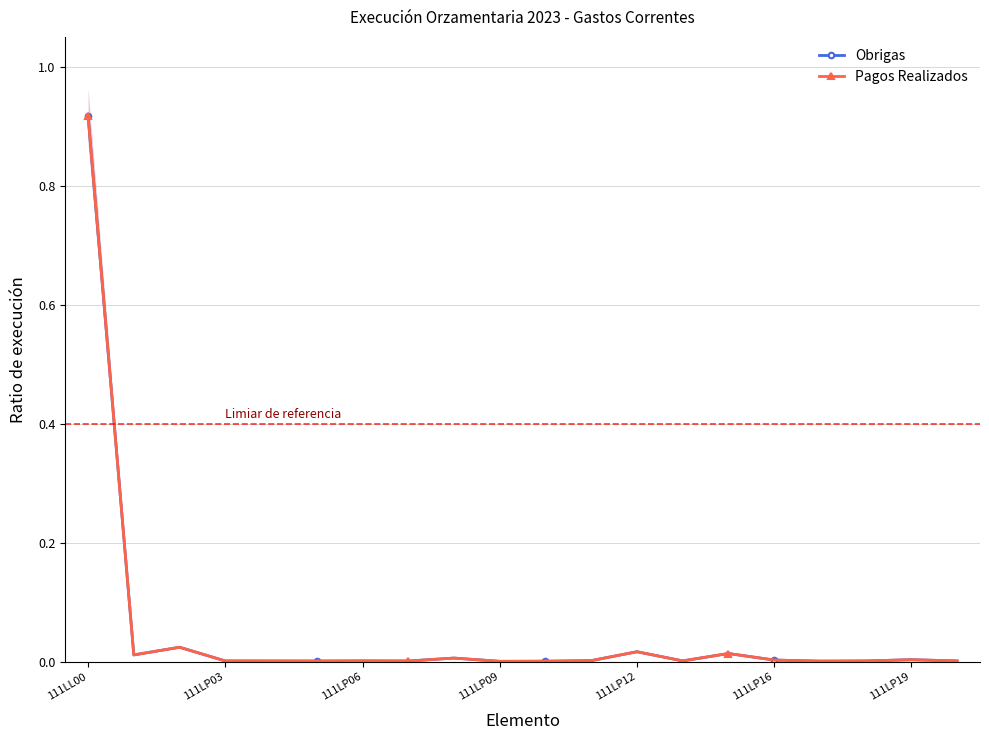

At how many categories does at least one series exceed 0?

20